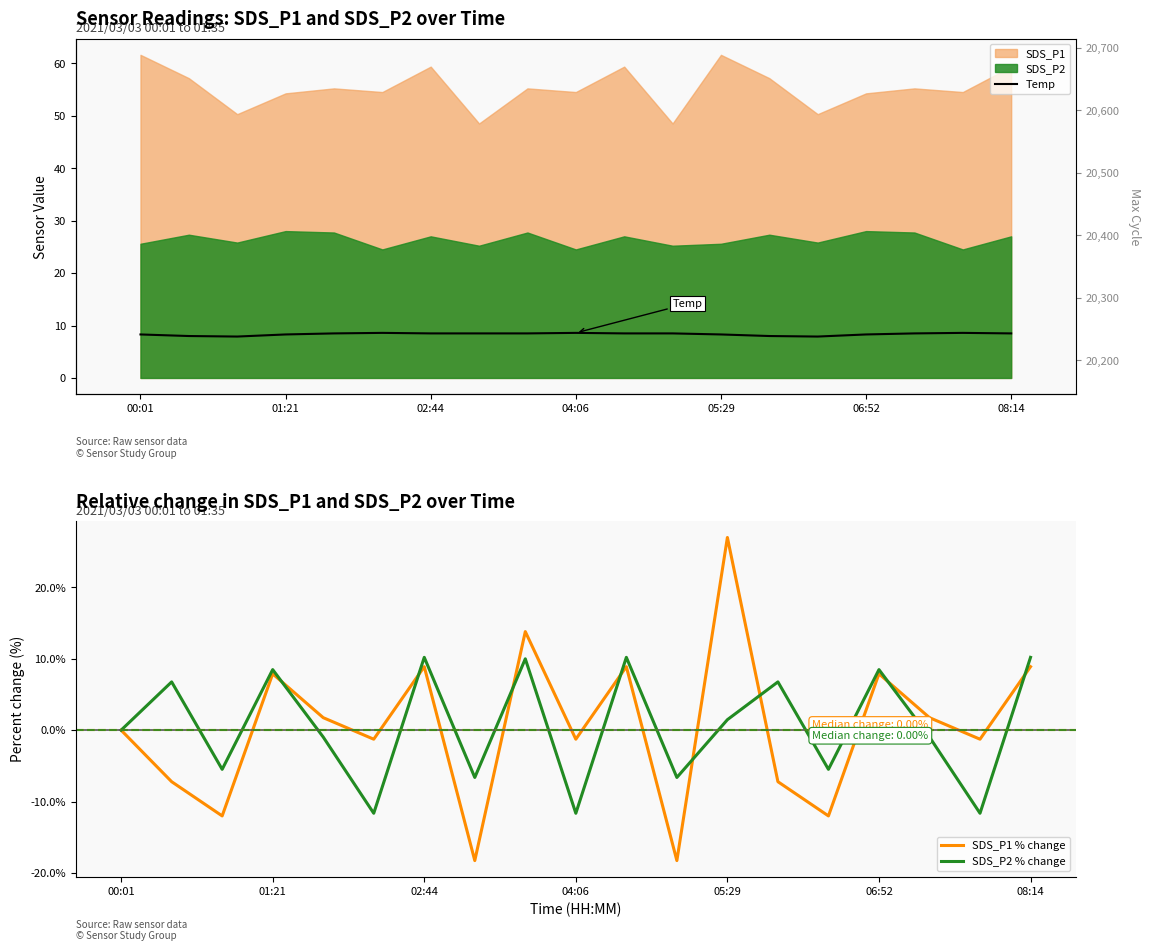

What is the difference between the highest and lowest values at 17?

20.2